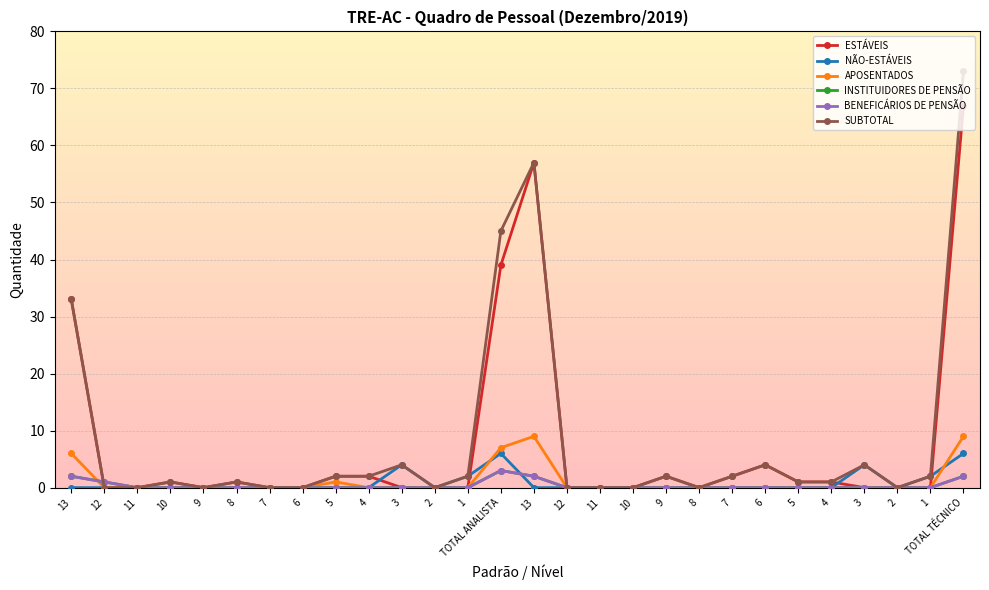

What is the sum of the ESTÁVEIS values at 2 and 13?

33